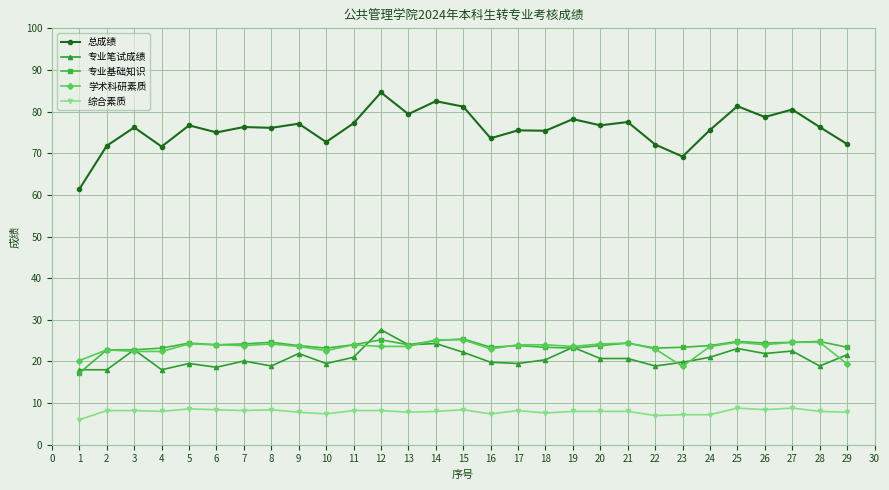

What is the maximum value for 综合素质?

8.8